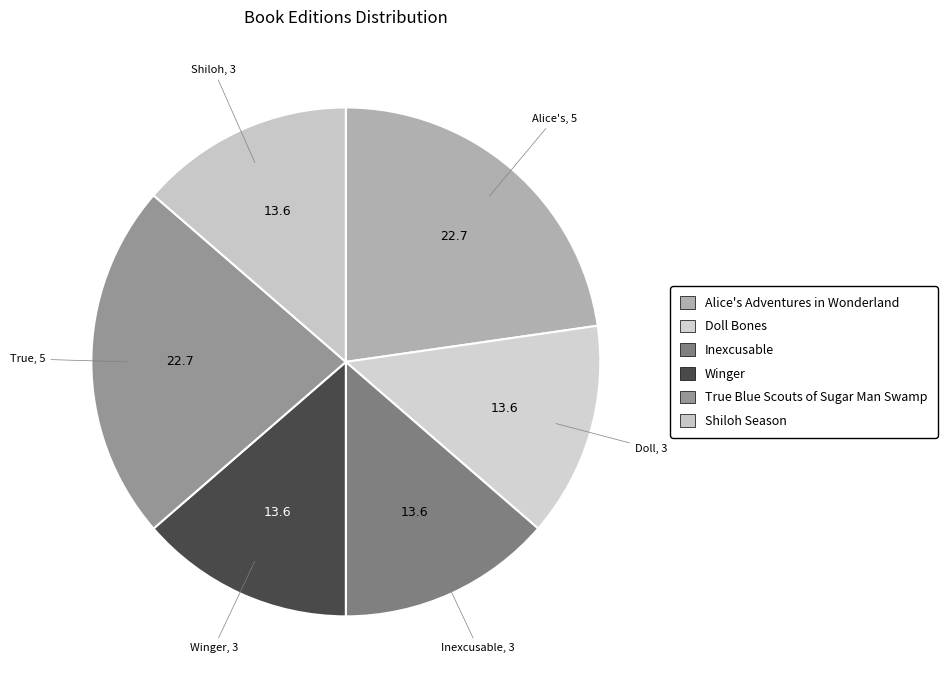

Rank the categories by value from lowest to highest.

Doll Bones, Inexcusable, Winger, Shiloh Season, Alice's Adventures in Wonderland, True Blue Scouts of Sugar Man Swamp